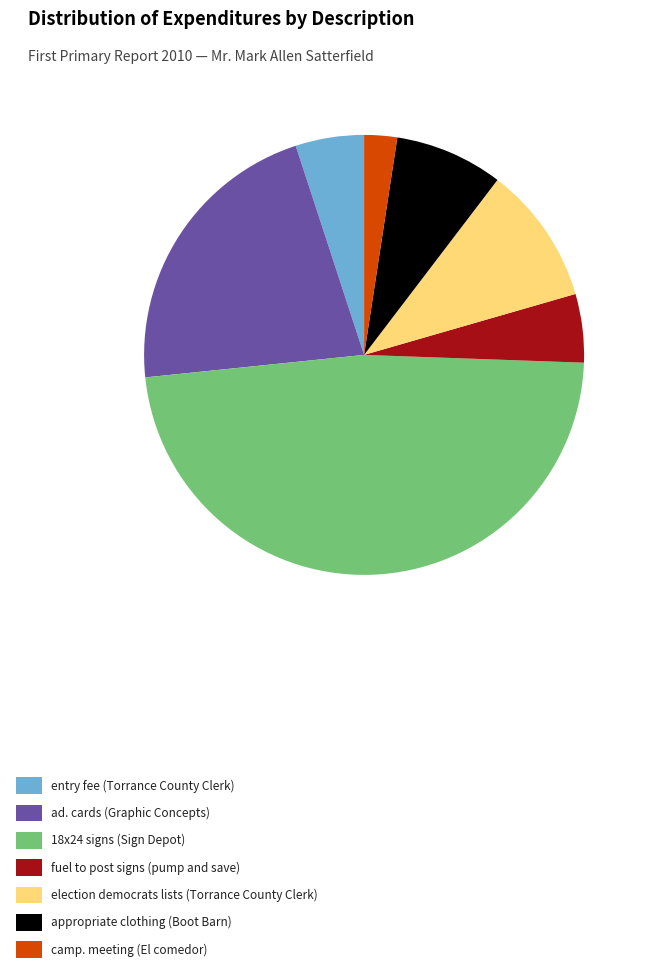

True or false: election democrats lists (Torrance County Clerk) accounts for 2% of the total.

False